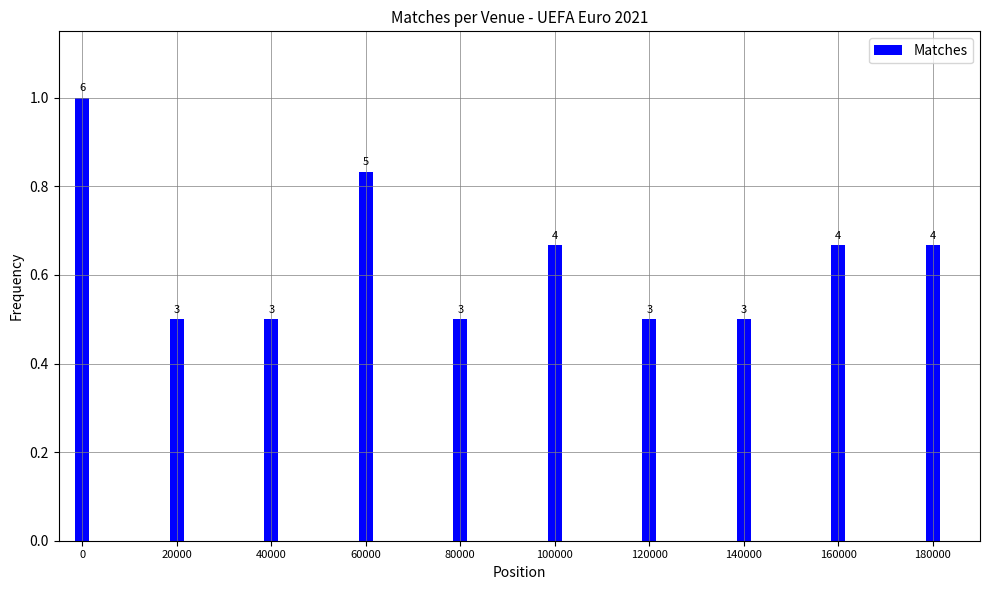

Are the bars horizontal?

No